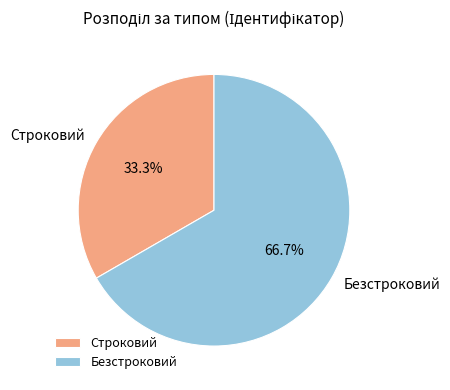

Is Строковий the majority of the pie?

No